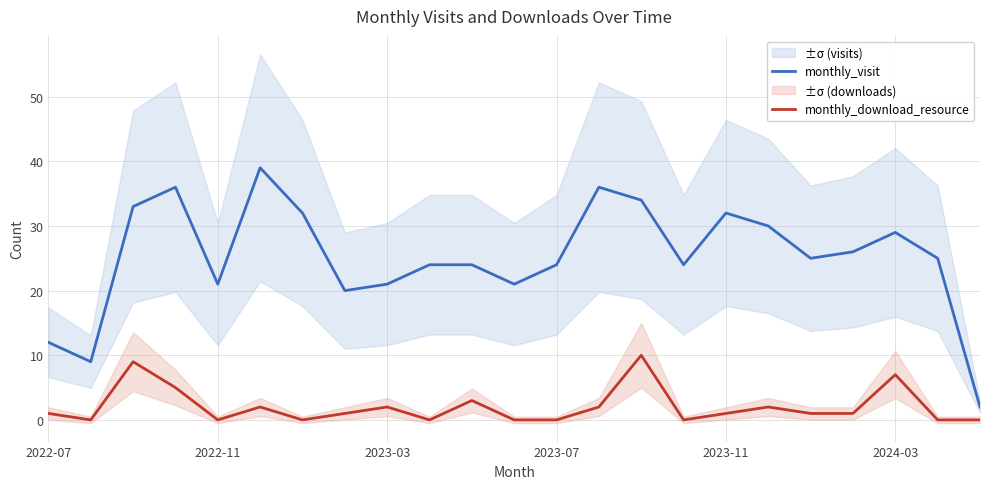

Rank the series by their maximum value, from lowest to highest.

monthly_download_resource, monthly_visit